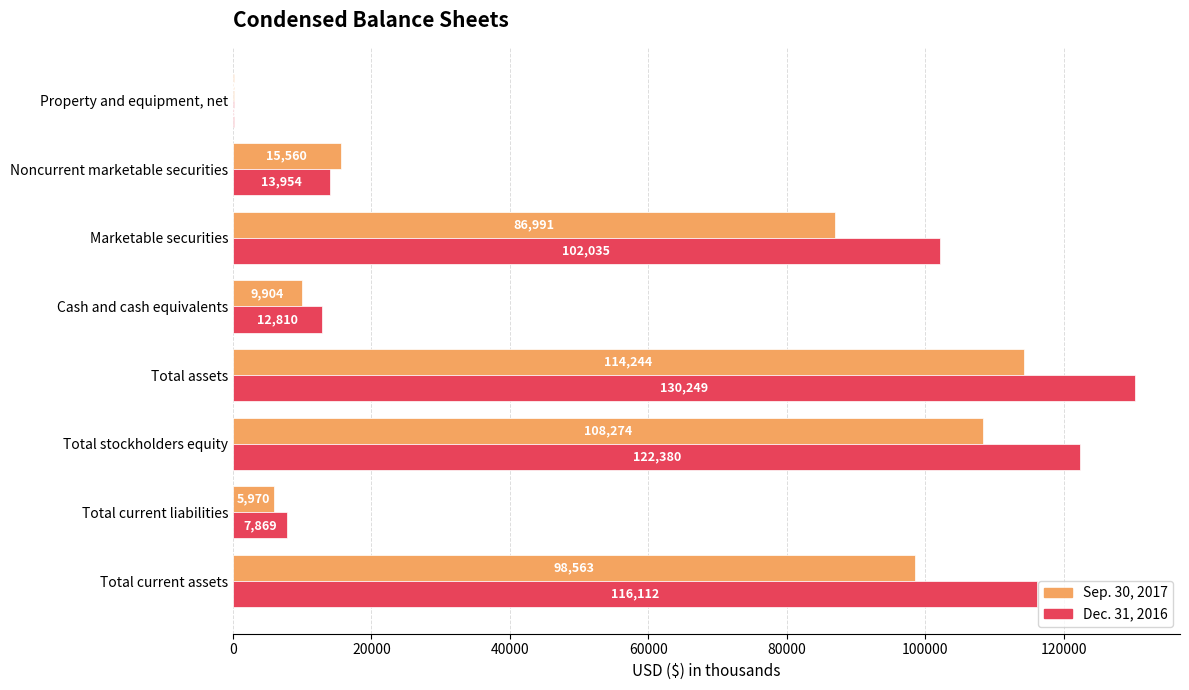

What is the sum of all Dec. 31, 2016 values?

505592